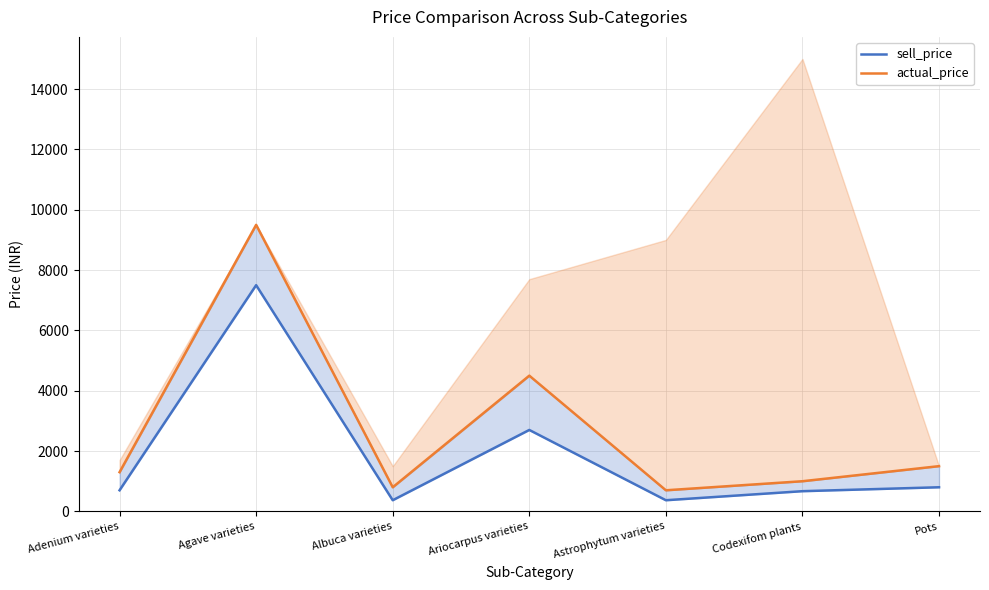

Reading left to right, transcribe all the data shown in this chart.

sell_price: Adenium varieties=699	Agave varieties=7499	Albuca varieties=369	Ariocarpus varieties=2699	Astrophytum varieties=369	Codexifom plants=669	Pots=799
actual_price: Adenium varieties=1299	Agave varieties=9499	Albuca varieties=799	Ariocarpus varieties=4499	Astrophytum varieties=699	Codexifom plants=999	Pots=1499